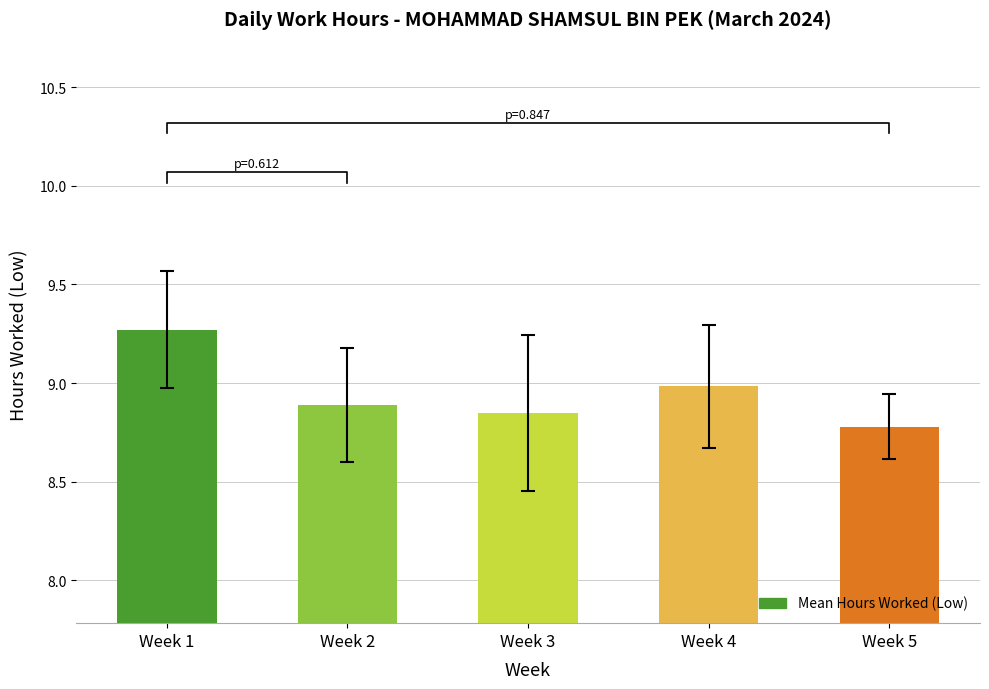

What is the greatest value displayed?

9.3